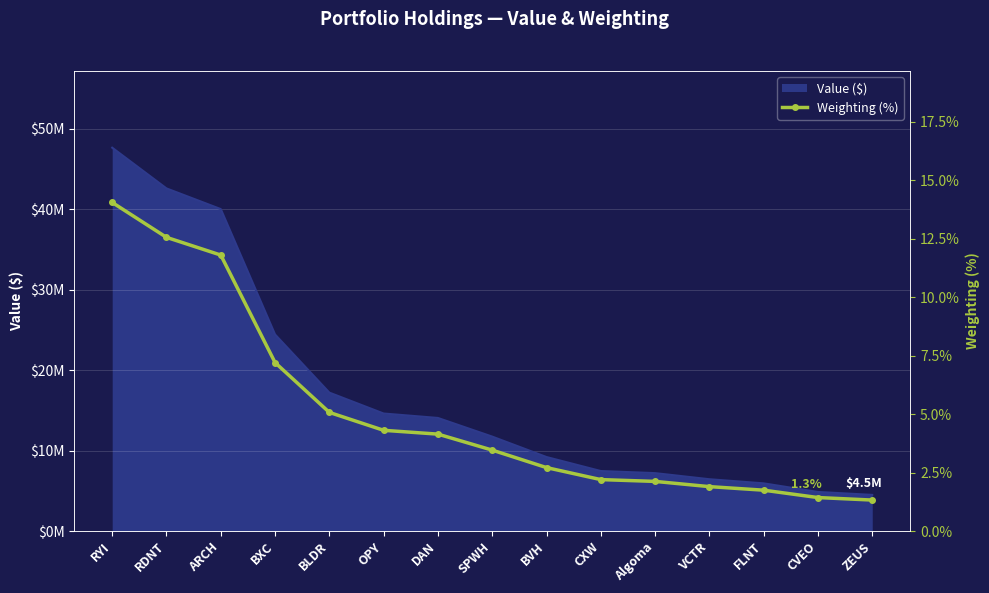

List the labels in order of value, smallest first.

ZEUS, CVEO, FLNT, VCTR, Algoma, CXW, BVH, SPWH, DAN, OPY, BLDR, BXC, ARCH, RDNT, RYI